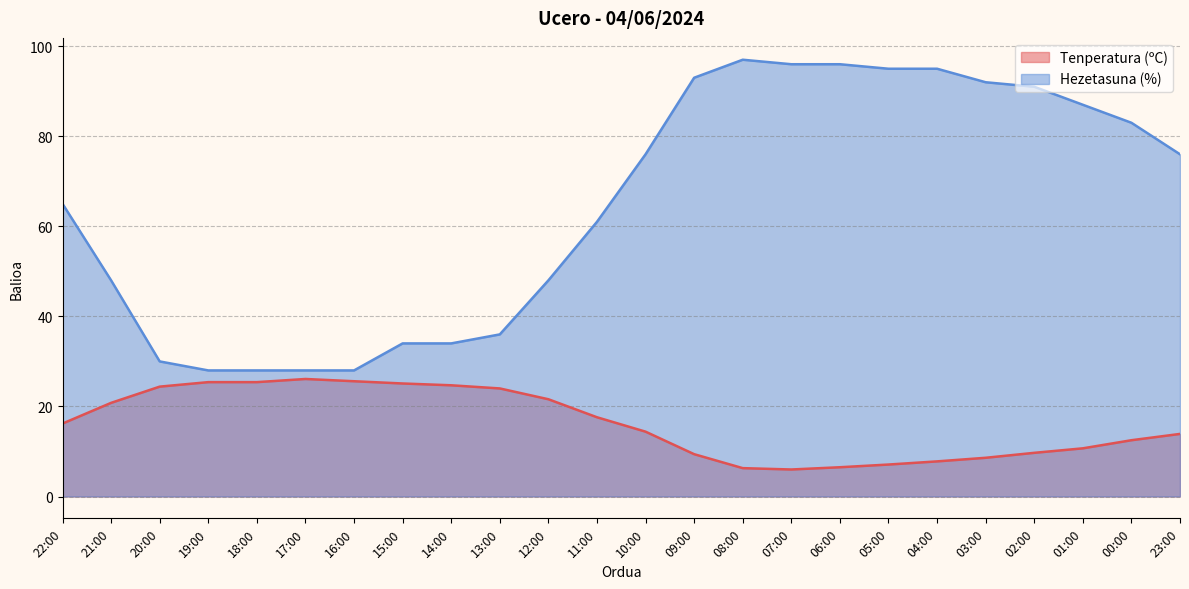

True or false: Hezetasuna (%) has a value of 76.0 at 23:00.

True